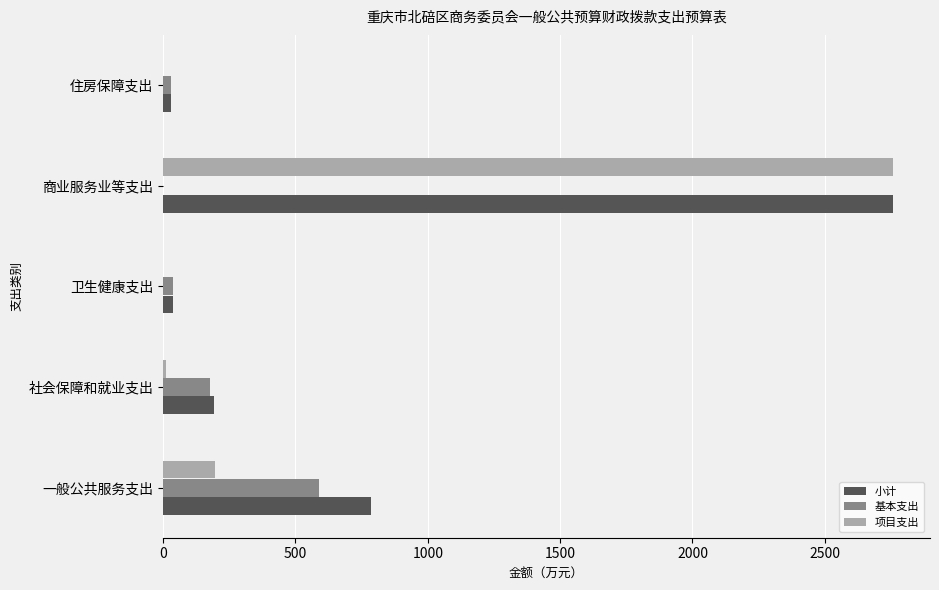

Count the number of categories in the chart.

5